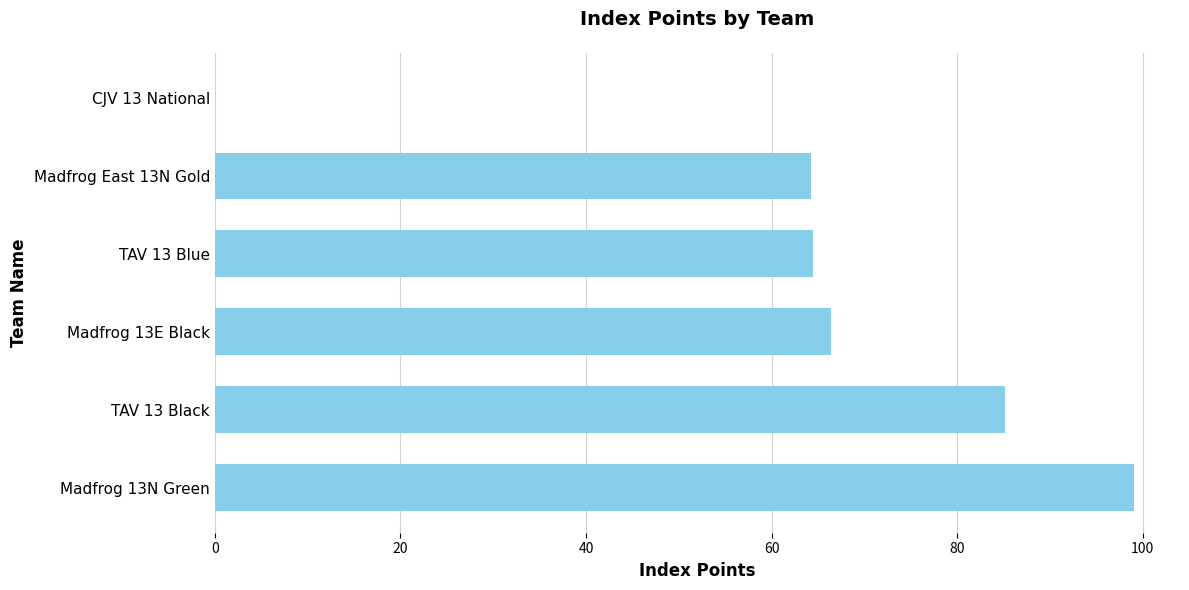

Which has a higher value, Madfrog 13E Black or TAV 13 Black?

TAV 13 Black